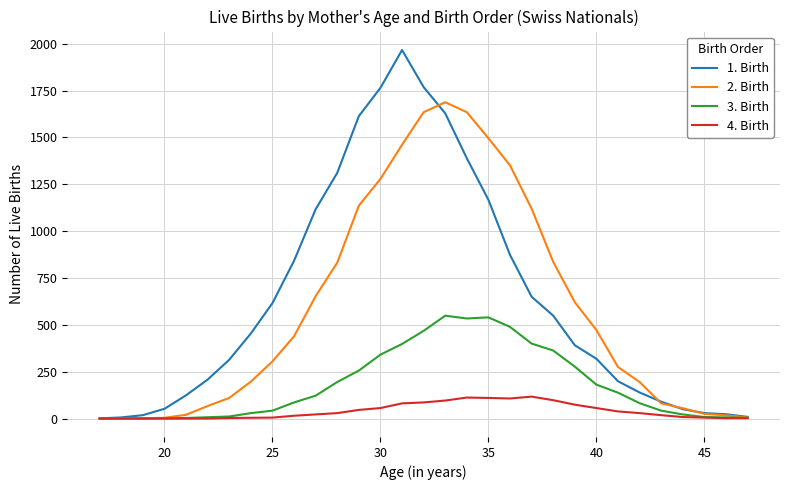

Which series has the largest range (max minus min)?

1. Birth